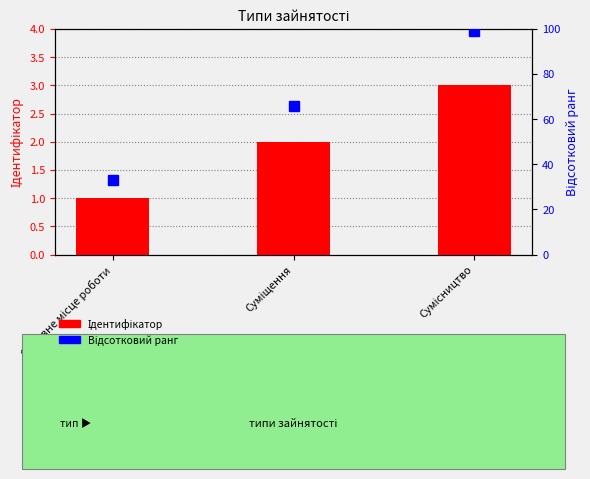

What is the difference between the maximum and minimum values in the Відсотковий ранг series?

66